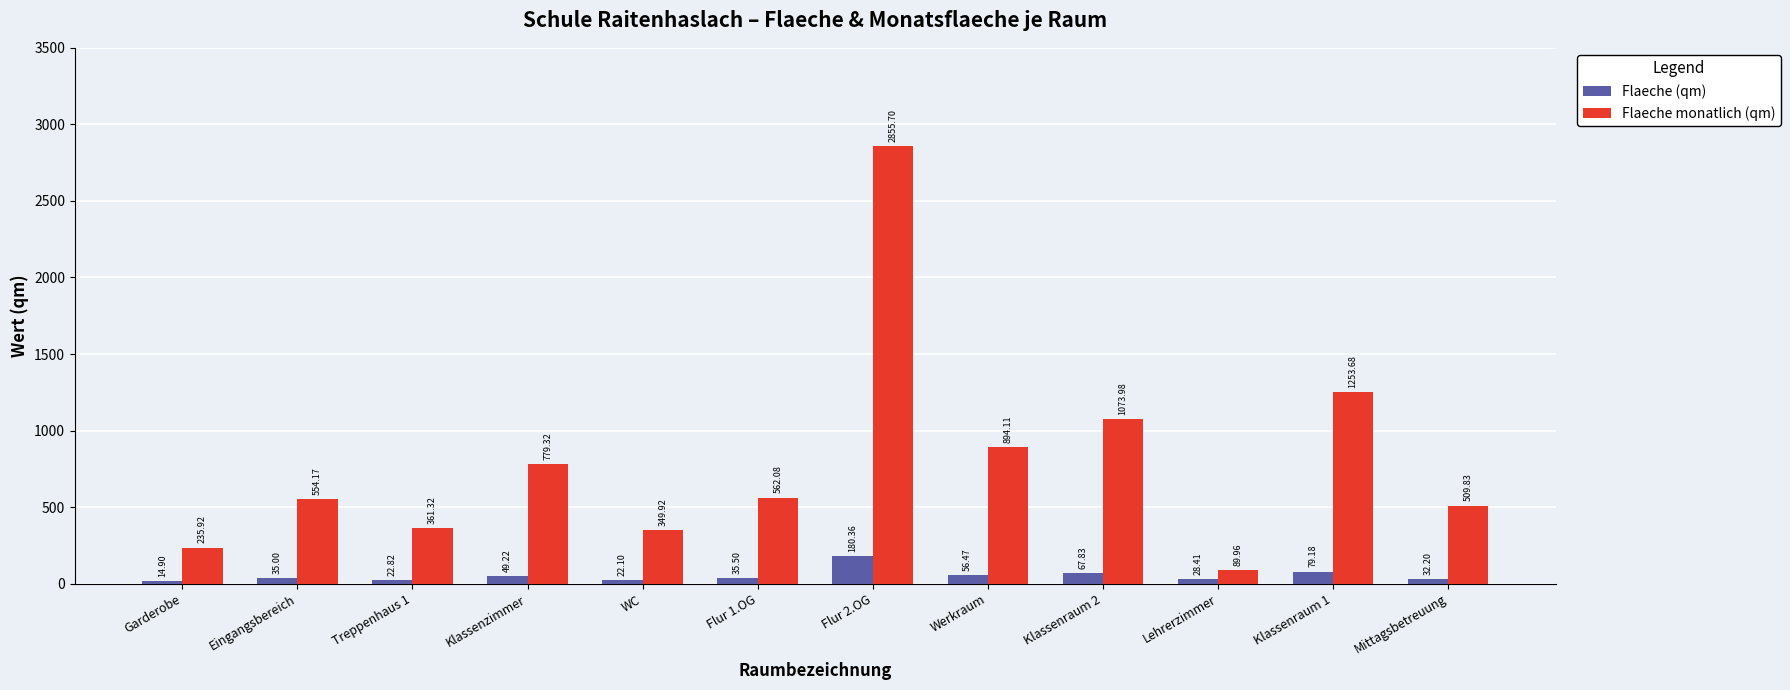

Rank the series by their average value, from lowest to highest.

Flaeche (qm), Flaeche monatlich (qm)